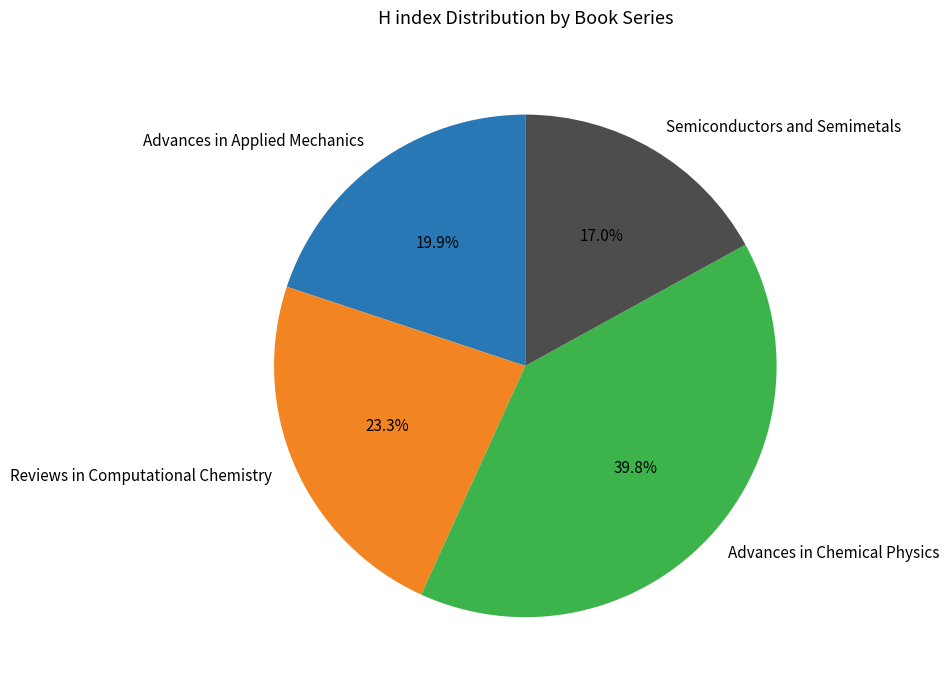

Count the number of slices in the pie.

4